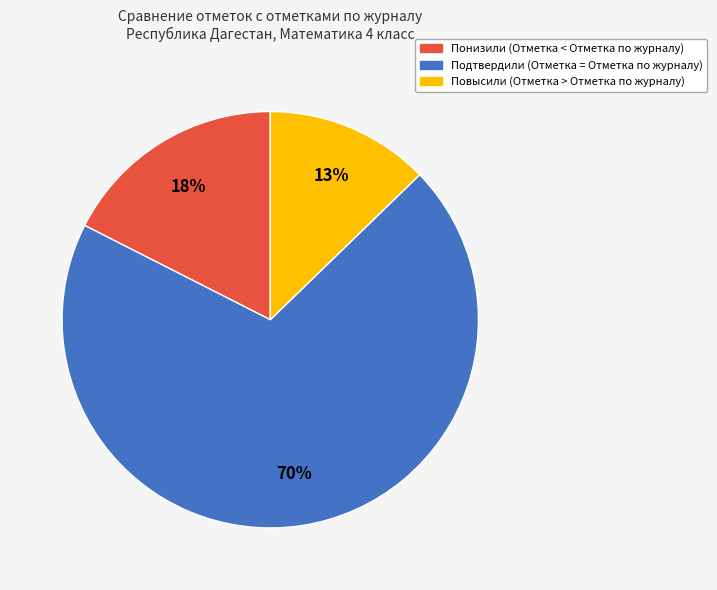

Does Подтвердили represent more than half of the total?

Yes